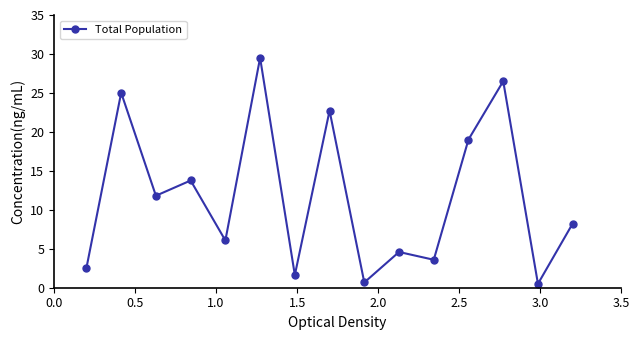

What is the value of the 15th point from the left?

8.2